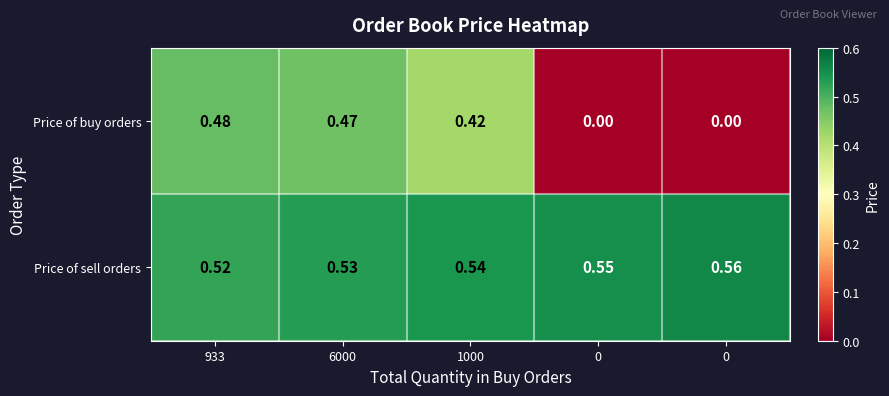

Rank the series by their average value, from lowest to highest.

Price of buy orders, Price of sell orders